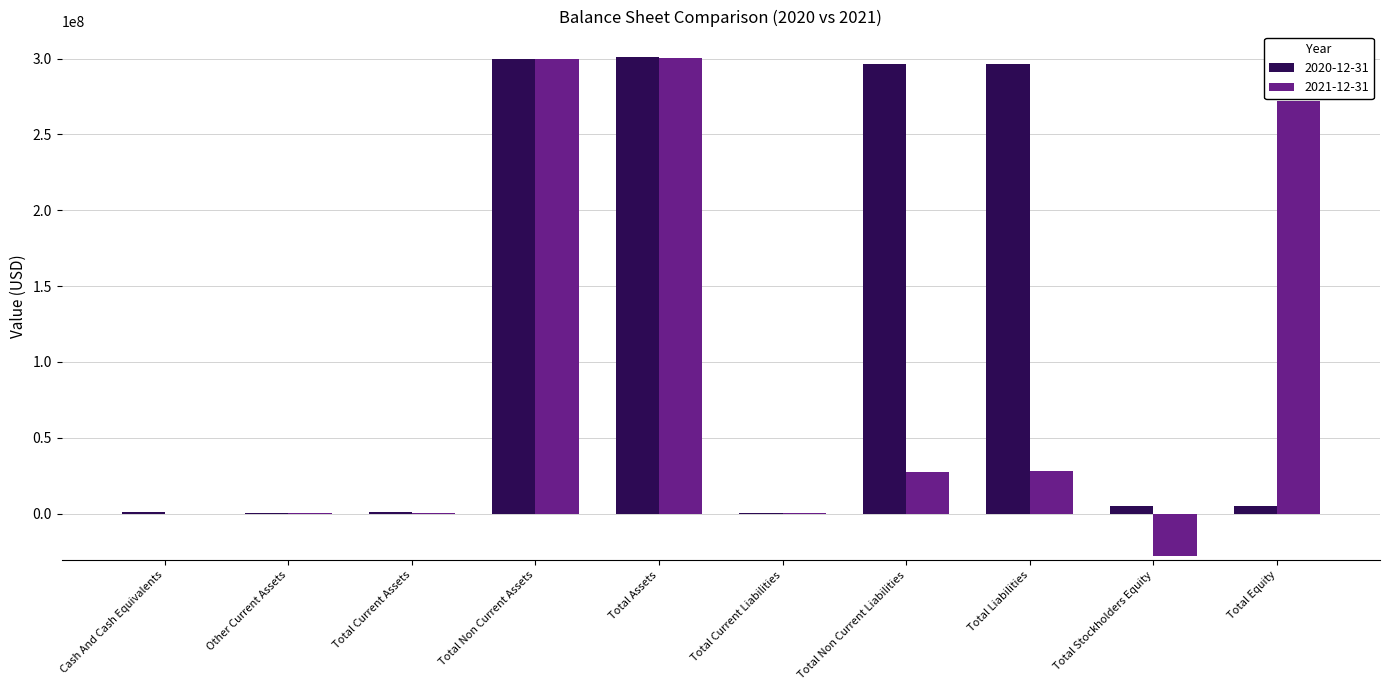

Is the value of 2020-12-31 at Total Stockholders Equity greater than the value of 2021-12-31 at Total Non Current Liabilities?

No